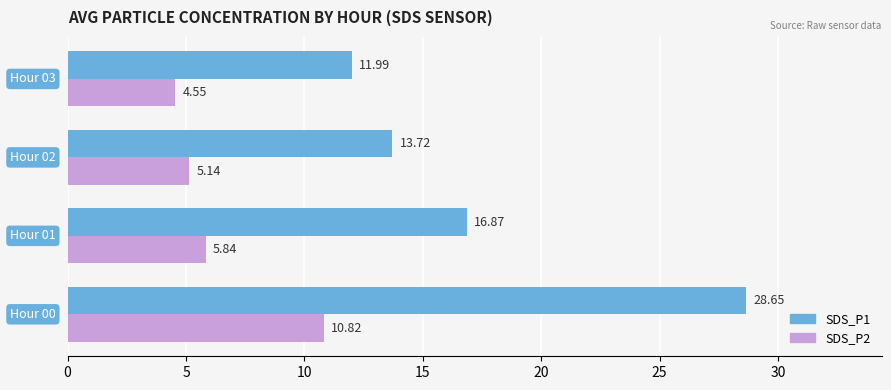

How many data points in SDS_P1 are less than 16?

2